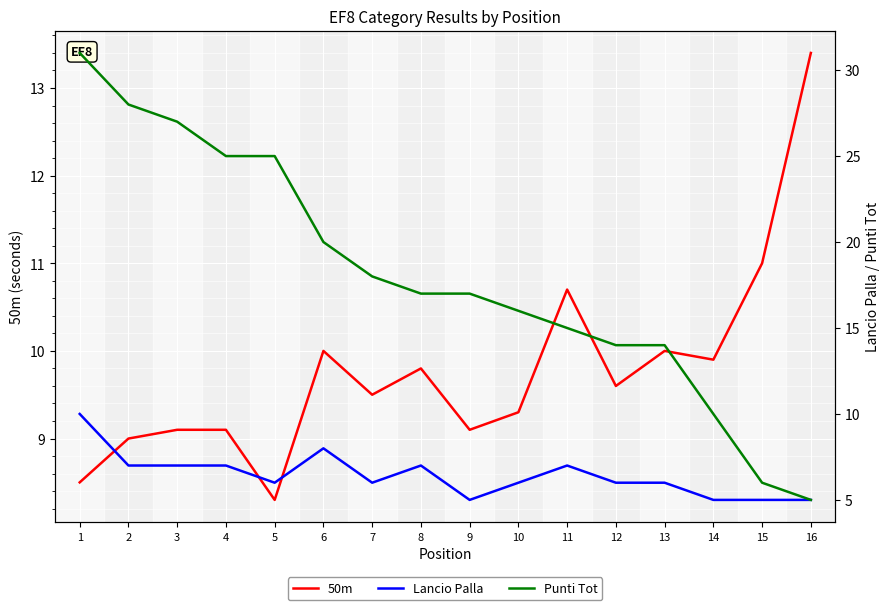

What is the difference between the second highest and minimum values in the Punti Tot series?

23.0